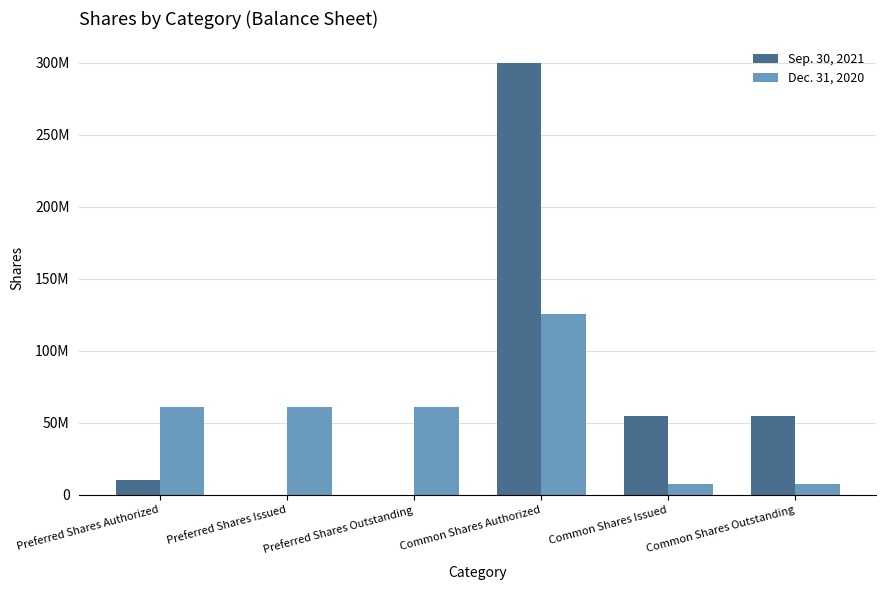

Is the value of Dec. 31, 2020 at Common Shares Issued greater than the value of Sep. 30, 2021 at Preferred Shares Issued?

Yes